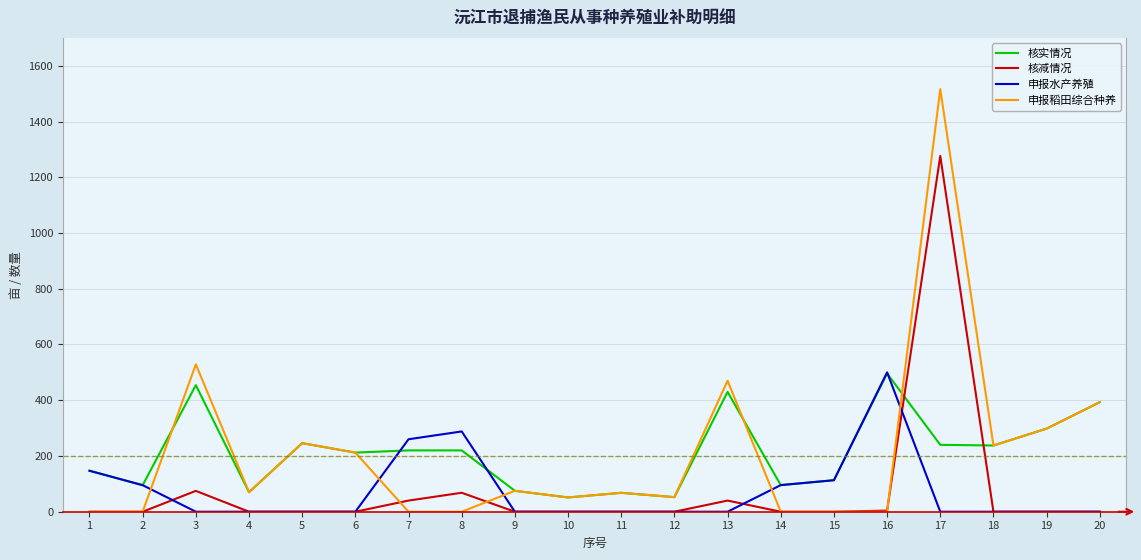

At which category is the sum across all series the highest?

17